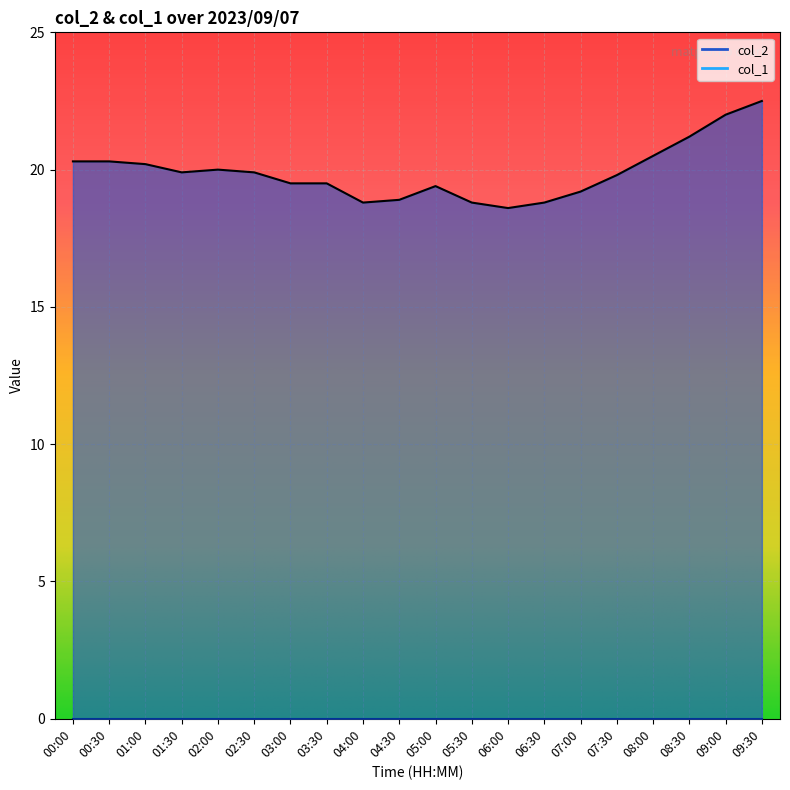

Approximately how many times larger is the value at 07:00 compared to 06:00?

1.0